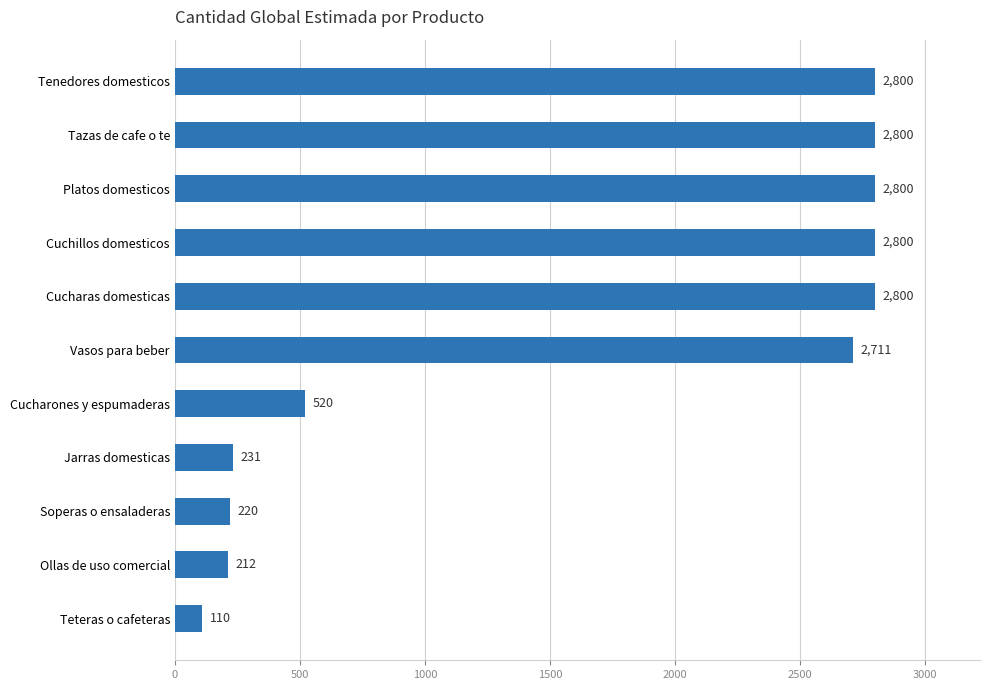

Is it true that the value at Tenedores domesticos is 4684?

False